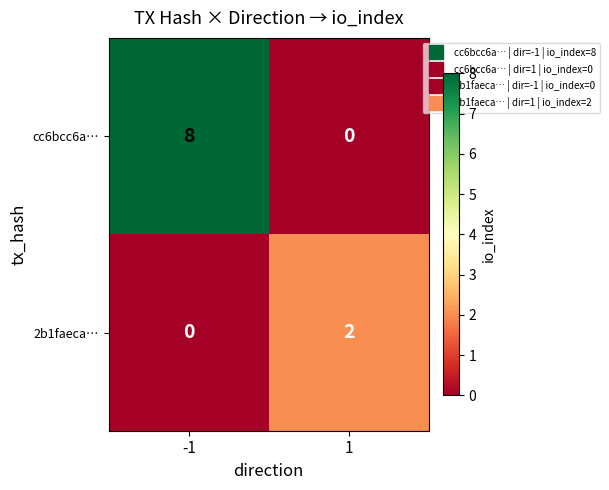

Which series has the widest spread of values?

cc6bcc6a…